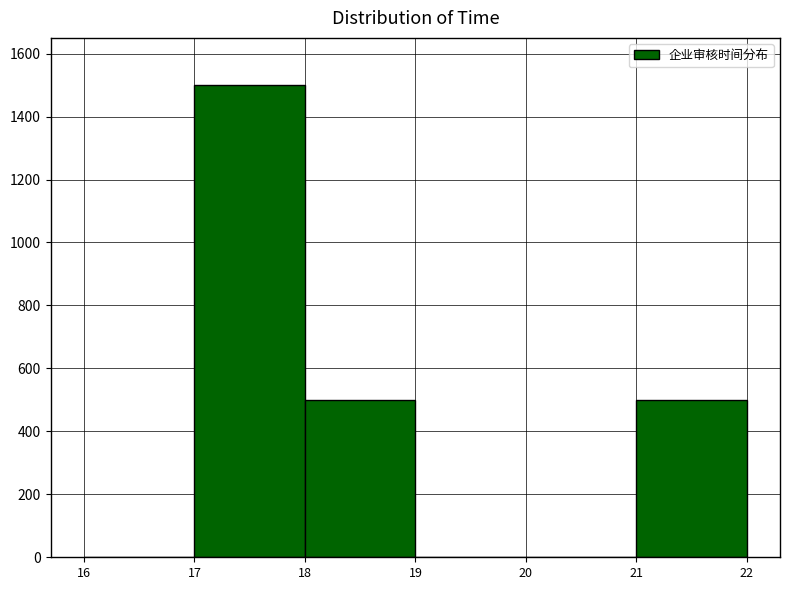

Reading left to right, transcribe this chart: for each bar, give the range it covers on the x-axis and its height. The values are not printed on the chart, so give them approximately, as read against the axis.

16 to 17: 0
17 to 18: 1500
18 to 19: 500
19 to 20: 0
20 to 21: 0
21 to 22: 500